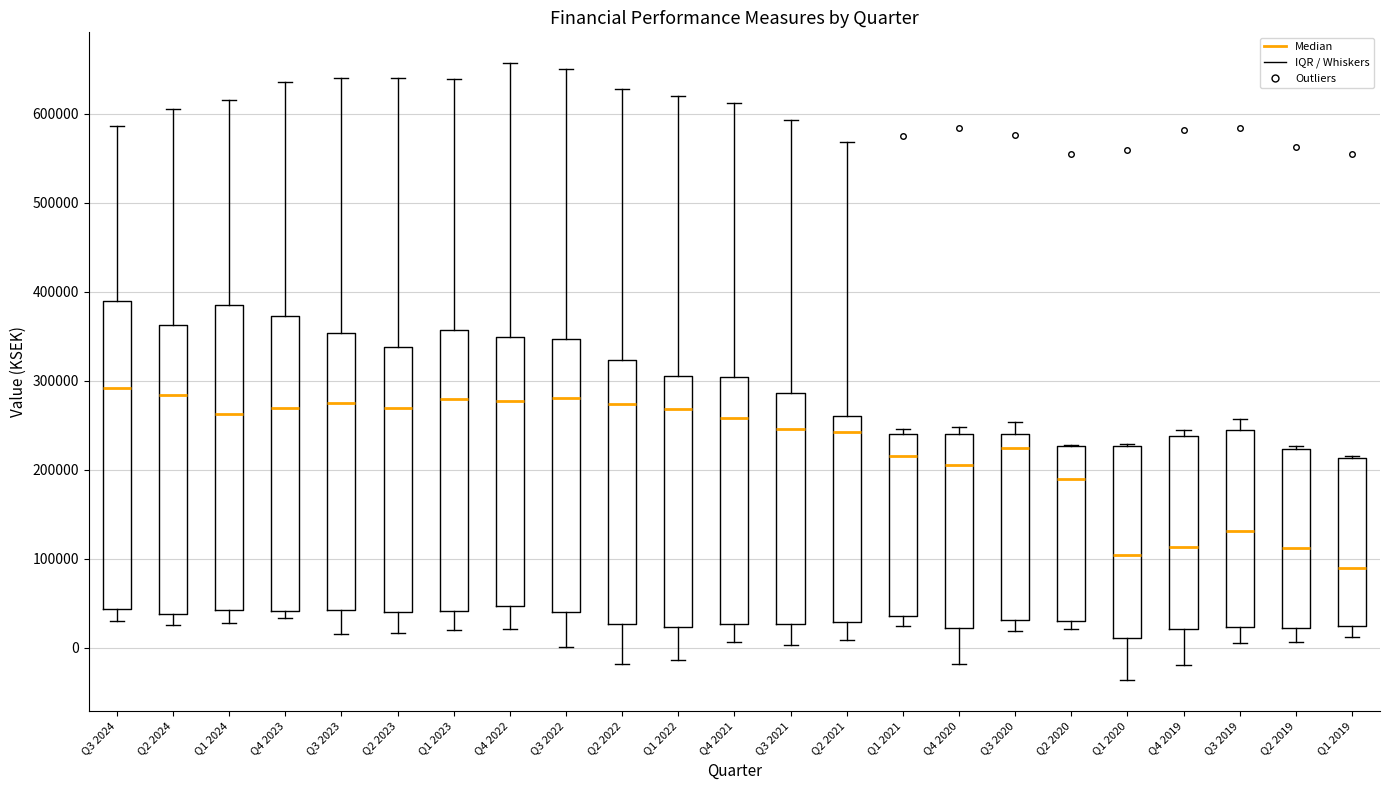

Reading left to right, read every box against the y-axis: the position of its median line, the range the box covers, and the ends of its whiskers. The values are not printed on the chart, so give them approximately, as read against the axis.

Q3 2024: median 290000, box 40000 to 390000, whiskers 30000 to 590000
Q2 2024: median 280000, box 40000 to 360000, whiskers 30000 to 600000
Q1 2024: median 260000, box 40000 to 380000, whiskers 30000 to 620000
Q4 2023: median 270000, box 40000 to 370000, whiskers 30000 to 640000
Q3 2023: median 280000, box 40000 to 350000, whiskers 20000 to 640000
Q2 2023: median 270000, box 40000 to 340000, whiskers 20000 to 640000
Q1 2023: median 280000, box 40000 to 360000, whiskers 20000 to 640000
Q4 2022: median 280000, box 50000 to 350000, whiskers 20000 to 660000
Q3 2022: median 280000, box 40000 to 350000, whiskers 0 to 650000
Q2 2022: median 270000, box 30000 to 320000, whiskers -20000 to 630000
Q1 2022: median 270000, box 20000 to 310000, whiskers -10000 to 620000
Q4 2021: median 260000, box 30000 to 300000, whiskers 10000 to 610000
Q3 2021: median 250000, box 30000 to 290000, whiskers 0 to 590000
Q2 2021: median 240000, box 30000 to 260000, whiskers 10000 to 570000
Q1 2021: median 220000, box 40000 to 240000, whiskers 20000 to 250000
Q4 2020: median 210000, box 20000 to 240000, whiskers -20000 to 250000
Q3 2020: median 220000, box 30000 to 240000, whiskers 20000 to 250000
Q2 2020: median 190000, box 30000 to 230000, whiskers 20000 to 230000
Q1 2020: median 100000, box 10000 to 230000, whiskers -40000 to 230000
Q4 2019: median 110000, box 20000 to 240000, whiskers -20000 to 240000 (just above the box's upper edge)
Q3 2019: median 130000, box 20000 to 240000, whiskers 10000 to 260000
Q2 2019: median 110000, box 20000 to 220000, whiskers 10000 to 230000
Q1 2019: median 90000, box 20000 to 210000, whiskers 10000 to 220000